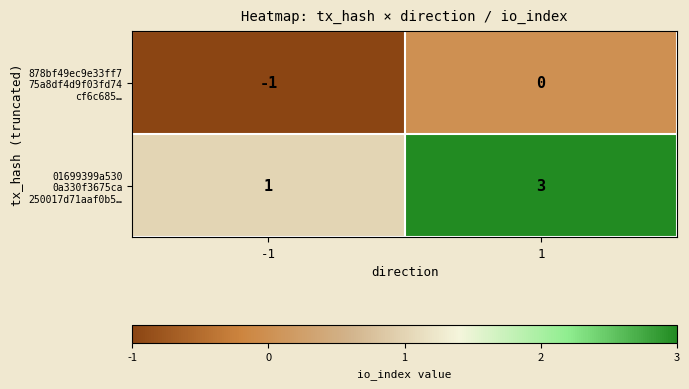

What is the greatest value displayed?

3